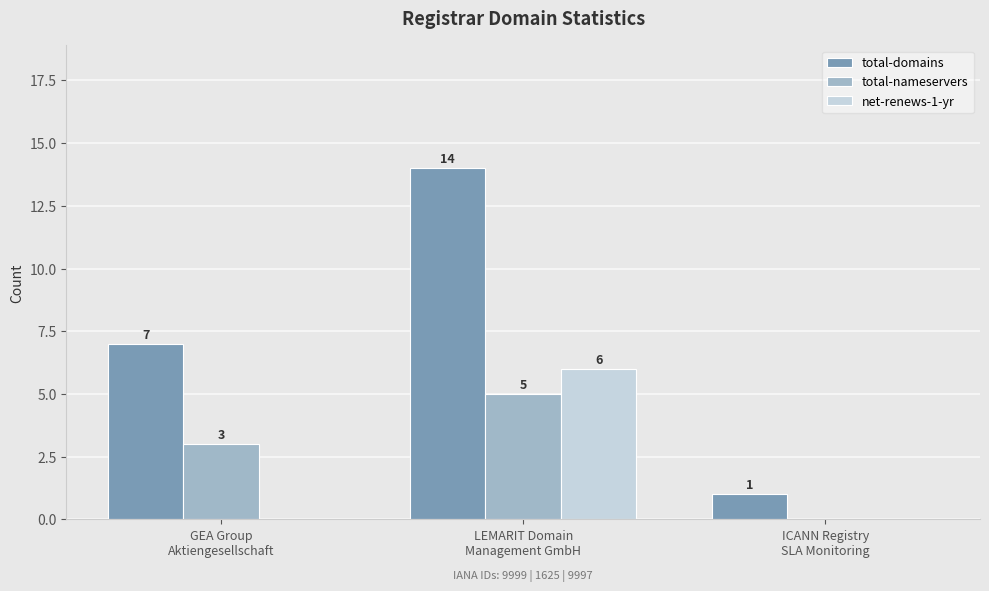

How many net-renews-1-yr values are between 0 and 6?

3